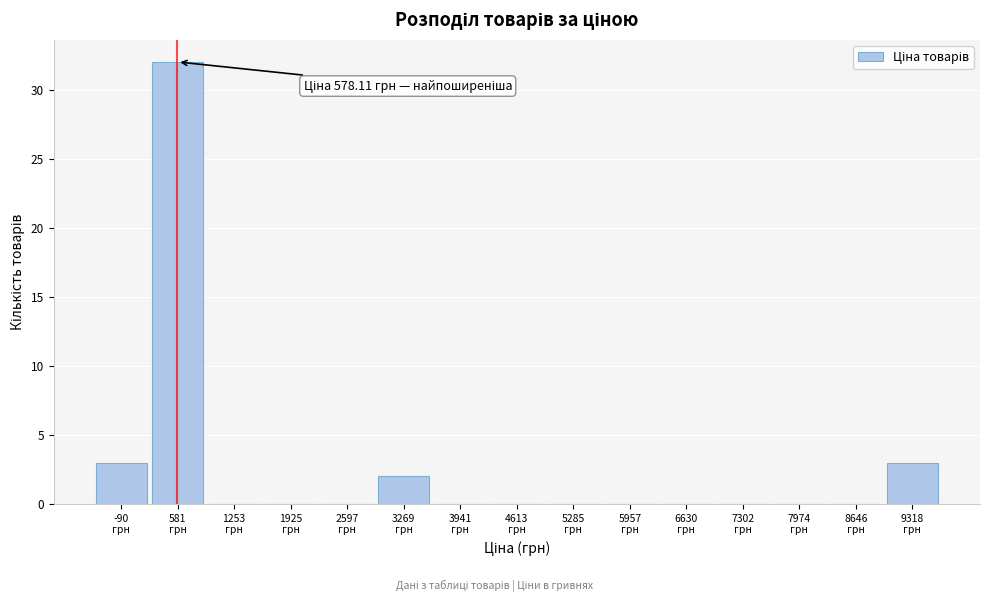

Over which range of the x-axis is the bar tallest?

200 to 900